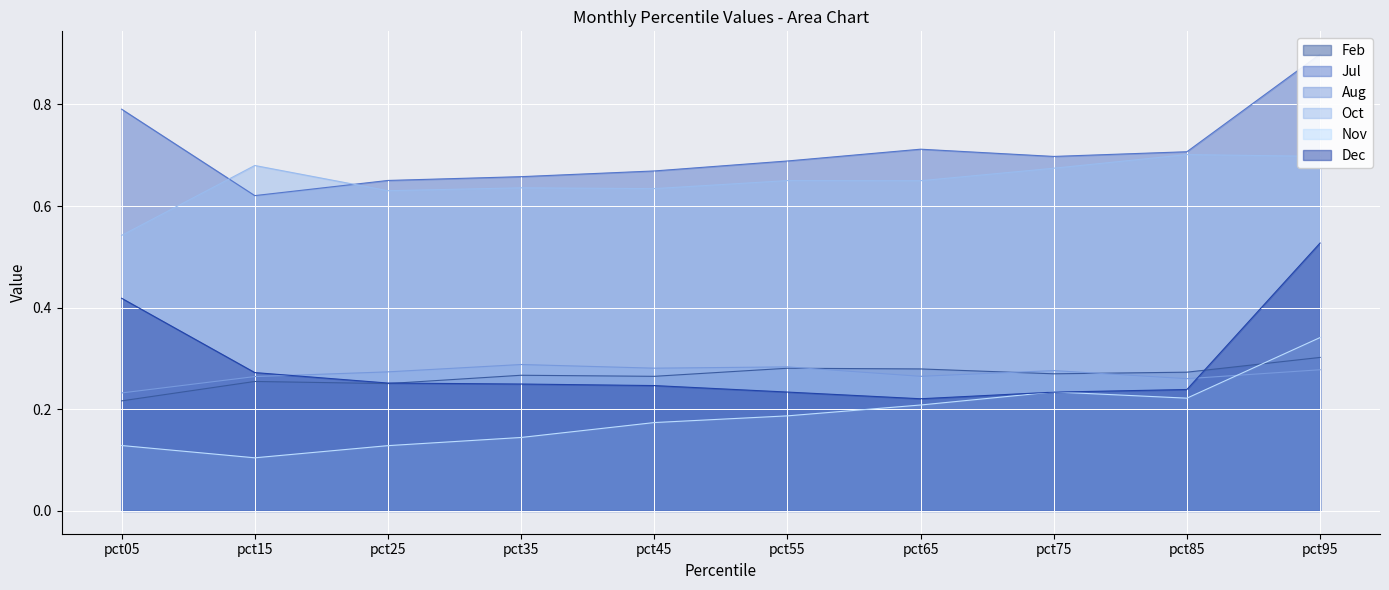

After their last crossing, which series has the higher values: Aug or Feb?

Feb